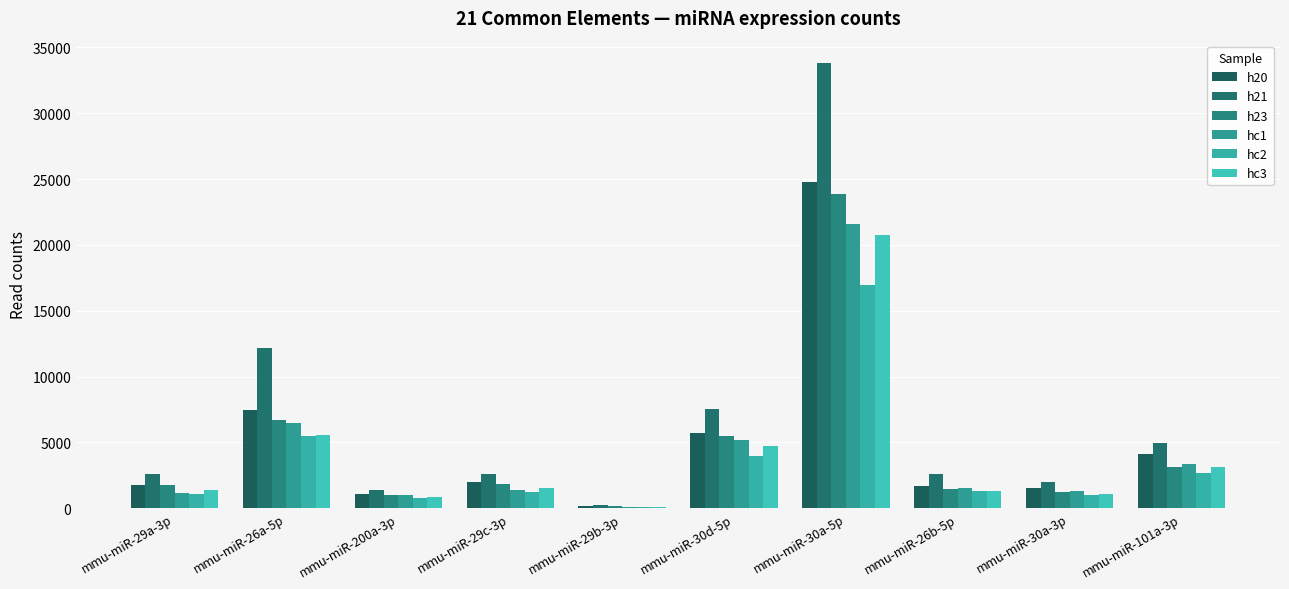

What is the total value across all series at mmu-miR-30a-5p?

141745